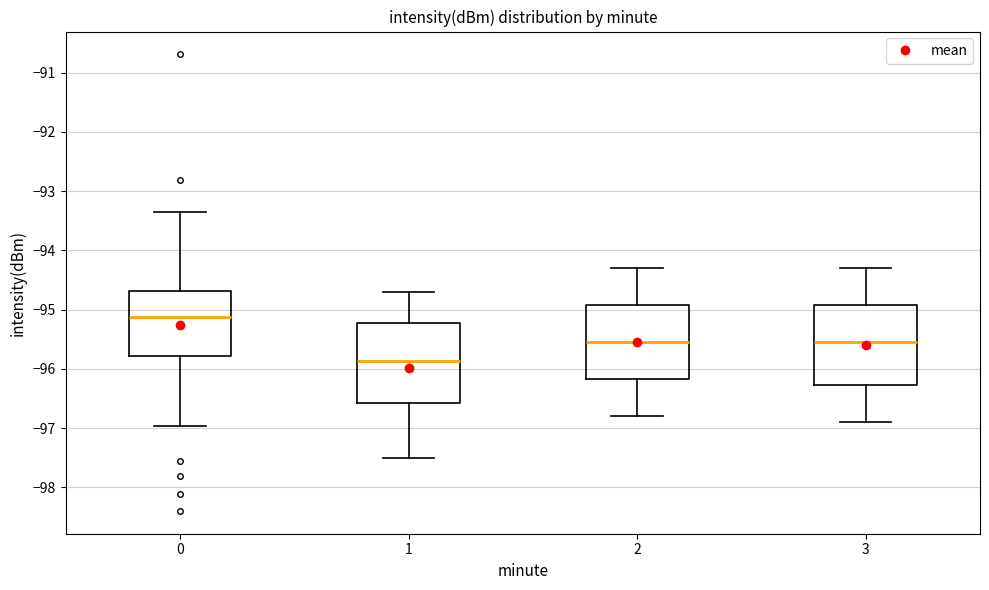

Which box has the highest median line?

0